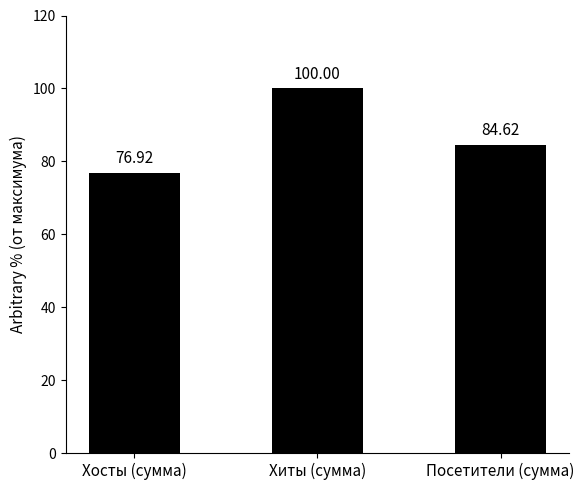

Between Хиты (сумма) and Хосты (сумма), which is larger?

Хиты (сумма)